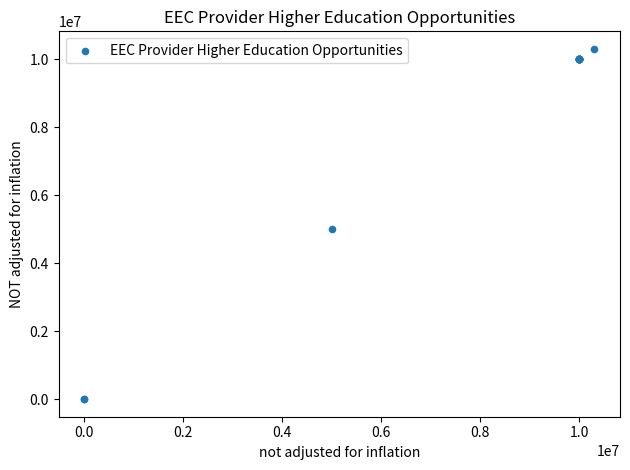

What Y value in the scatter plot is closest to 5155437?

5000000